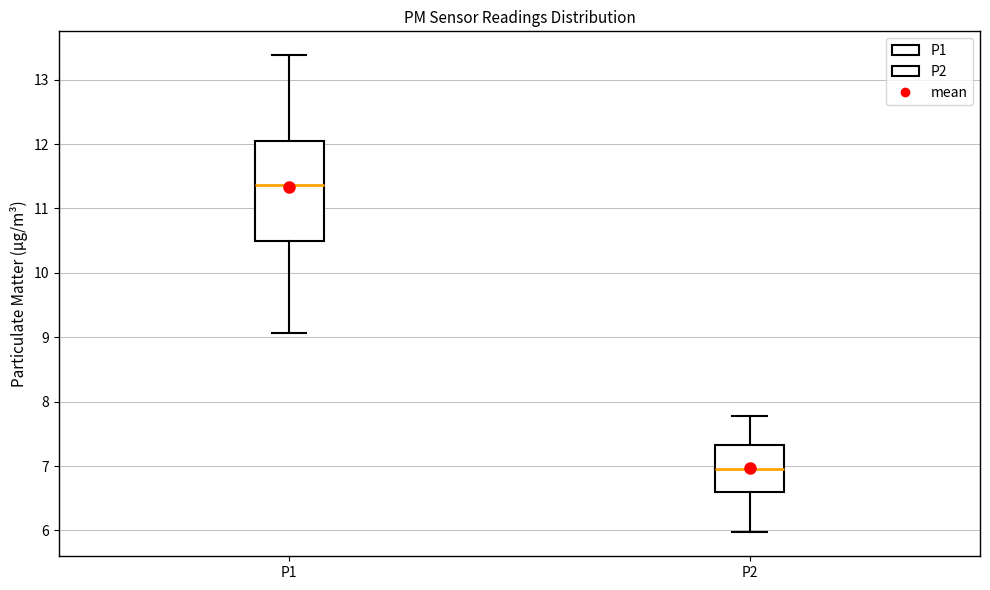

Which box's median line is the lowest?

P2